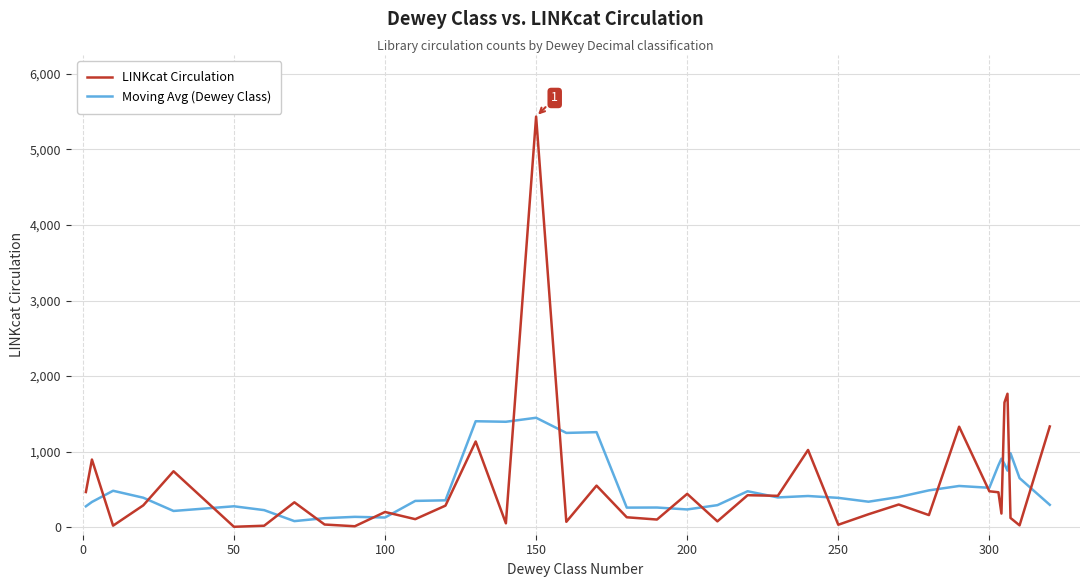

What is the highest value of the Moving Avg (Dewey Class) series?

1448.2